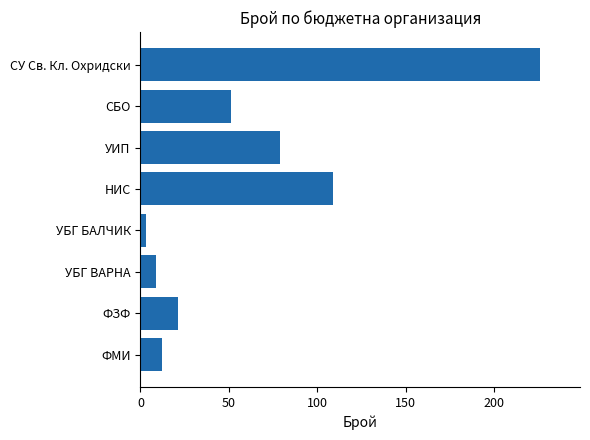

Is it true that the value at СУ Св. Кл. Охридски is 226?

True